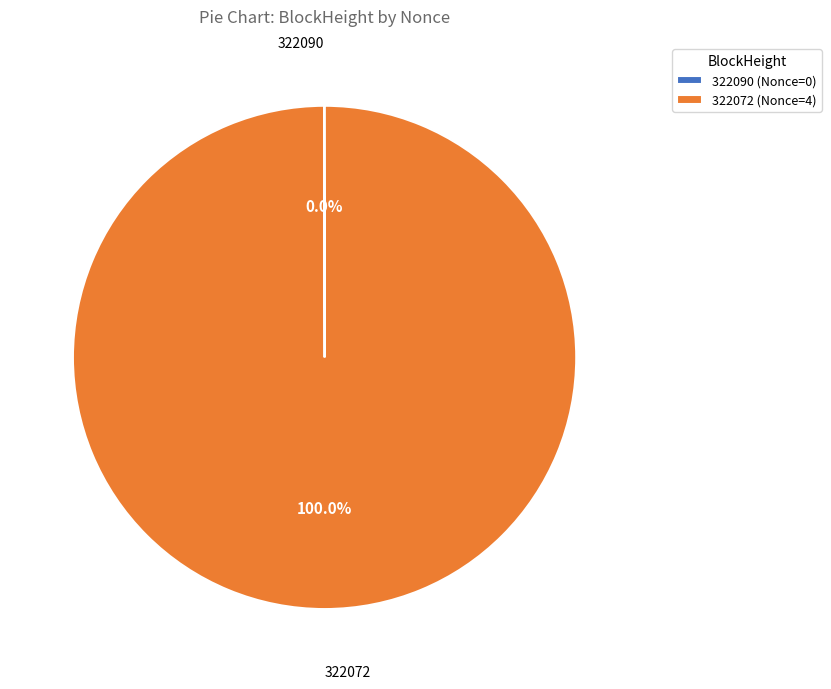

To the nearest percent, what is the difference between the largest and smallest slice percentages?

100%